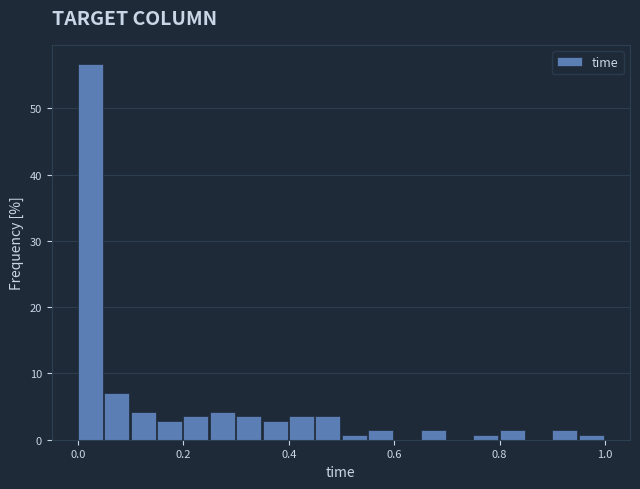

Around what value on the x-axis is the tallest bar? Give the approximate position of its centre, as read against the axis.

0.02